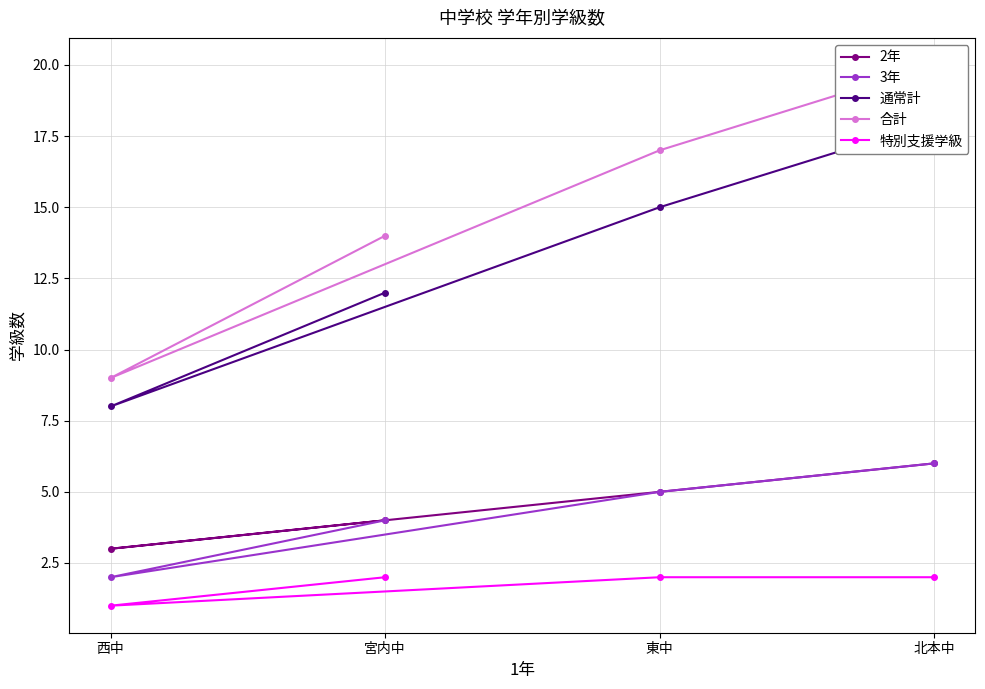

What is the average value of the 合計 series?

15